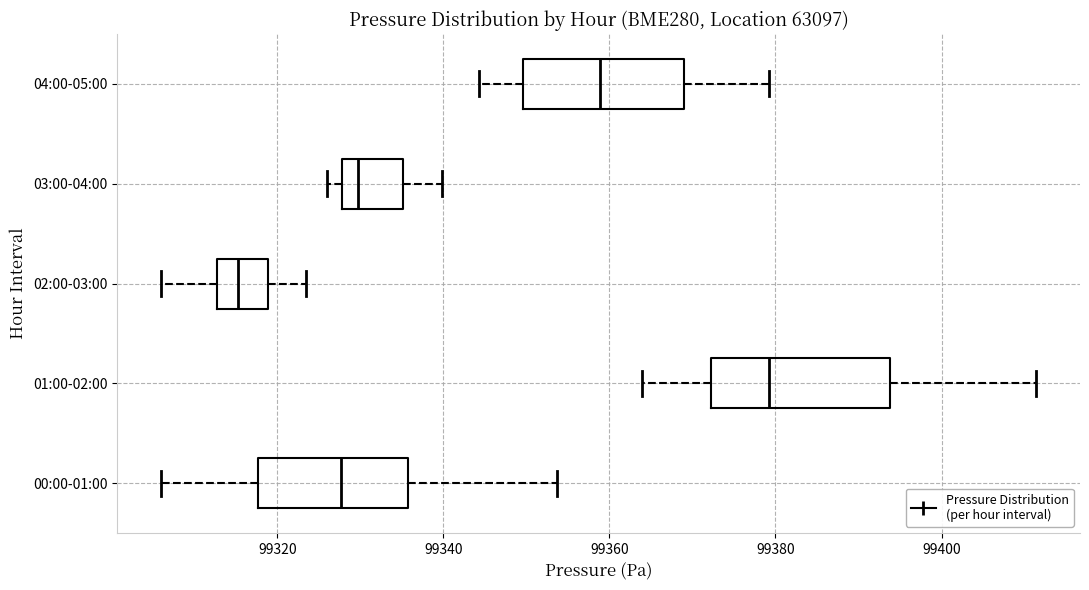

Which box's median line is the furthest to the left?

02:00-03:00